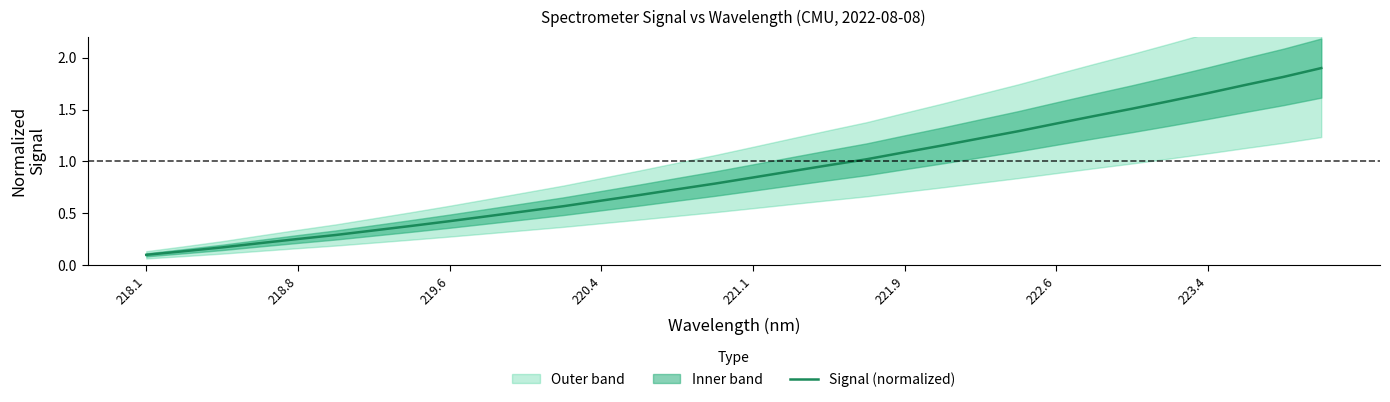

The value of Signal (normalized) at 223.4 is 3.0. True or false?

False